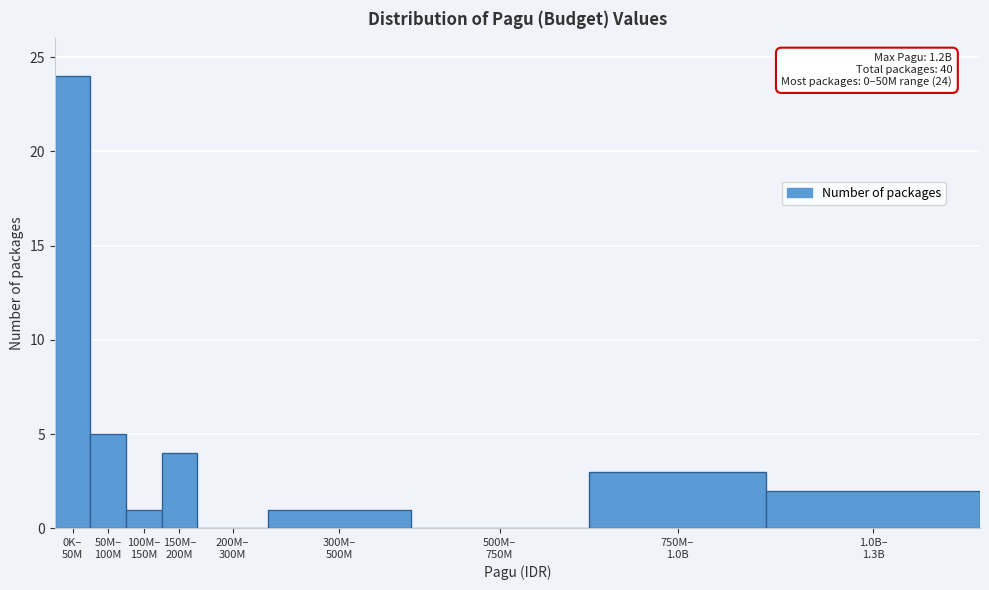

What is the maximum value shown in the chart?

24